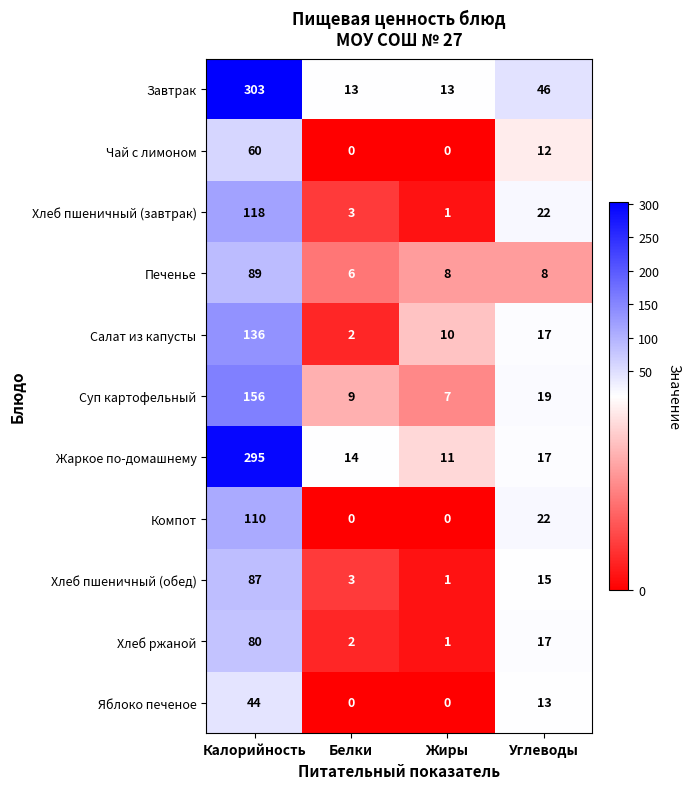

How many Завтрак values are between 13 and 303?

4